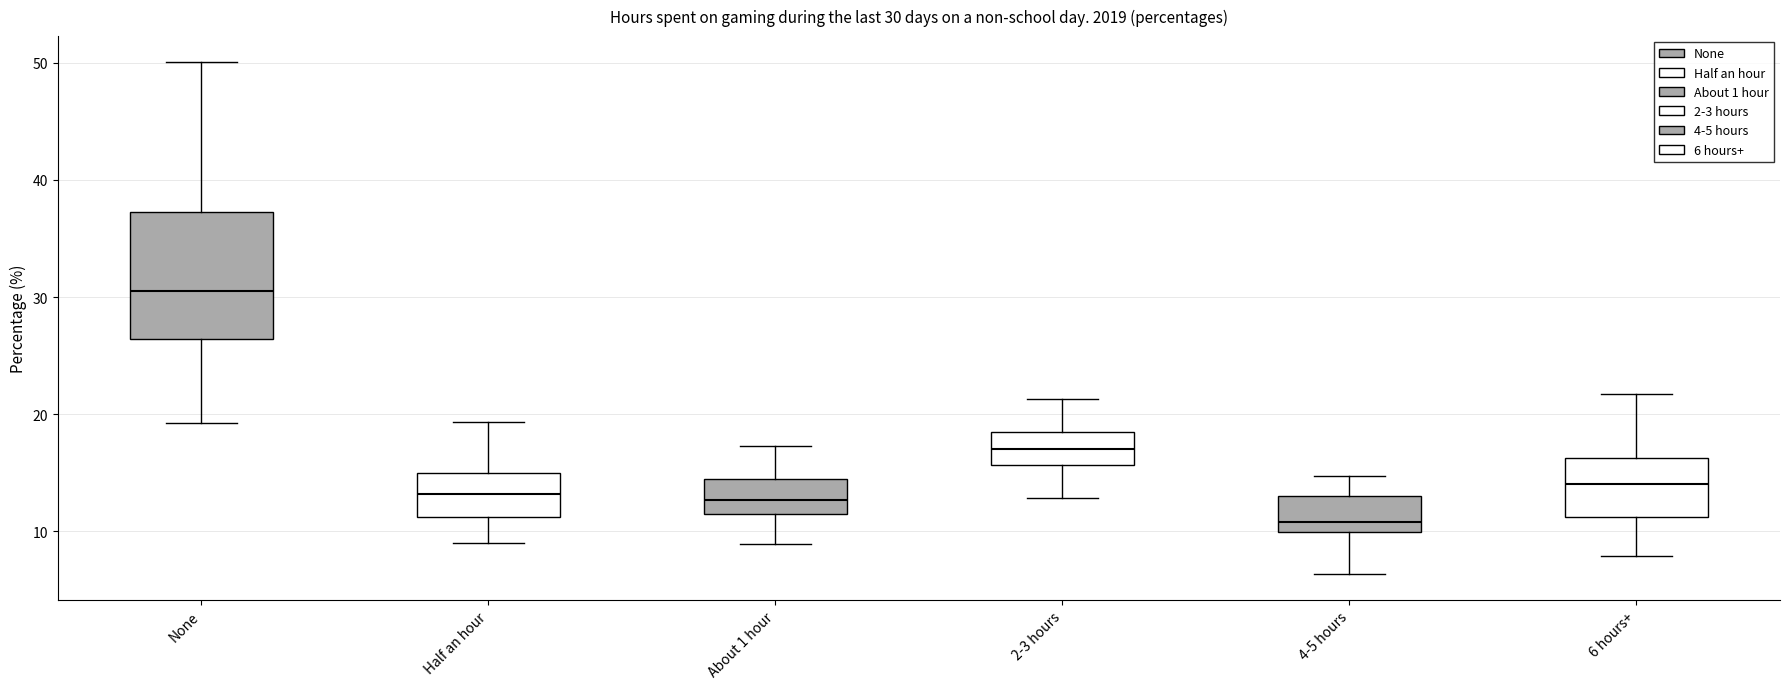

Which box is the tallest, from its lower edge to its upper edge?

None